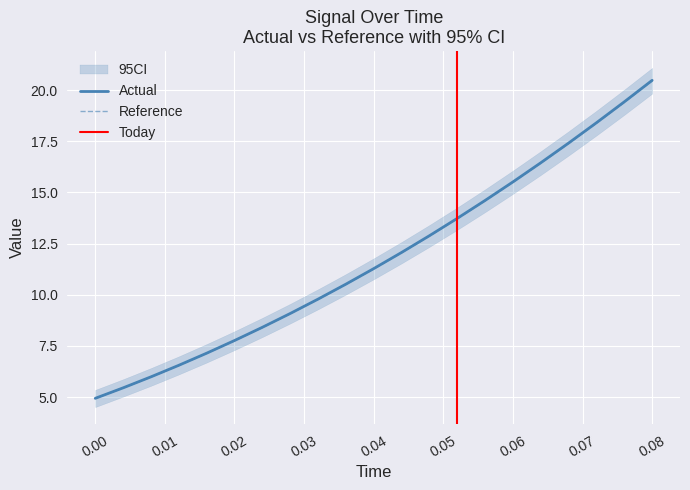

The value of time at 13 is 0.0. True or false?

False